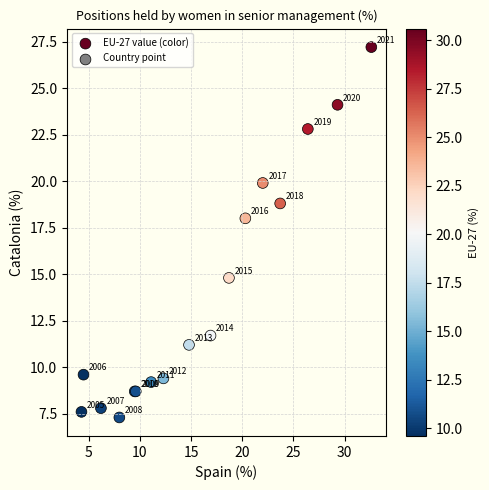

What Y value in the scatter plot is closest to 17?

18.0